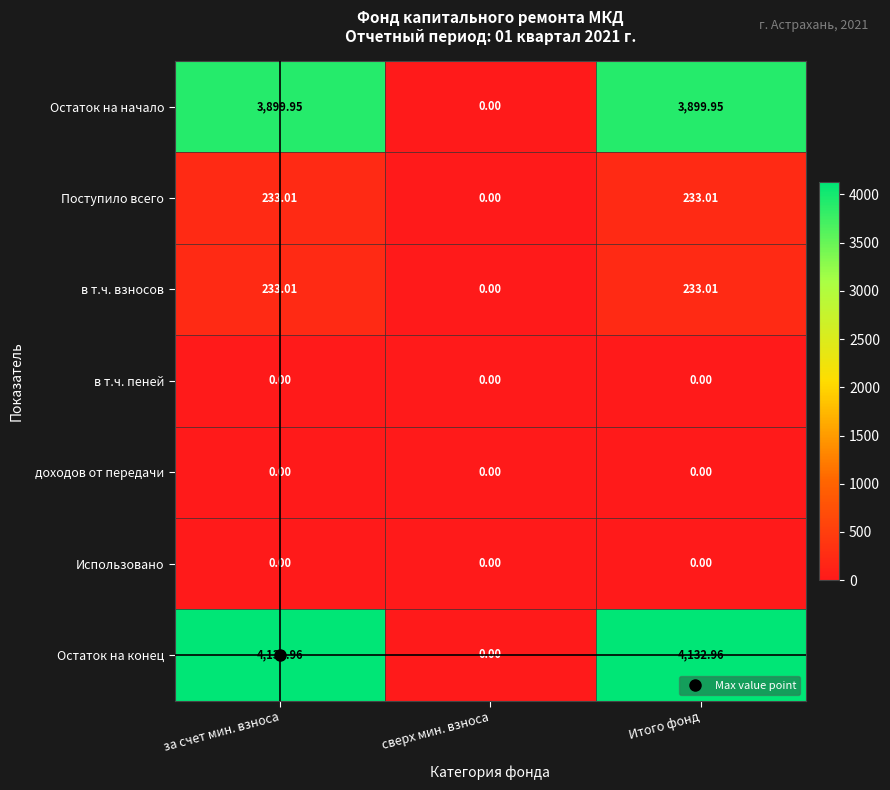

Which series changed the most between сверх мин. взноса and Итого фонд?

Остаток на конец